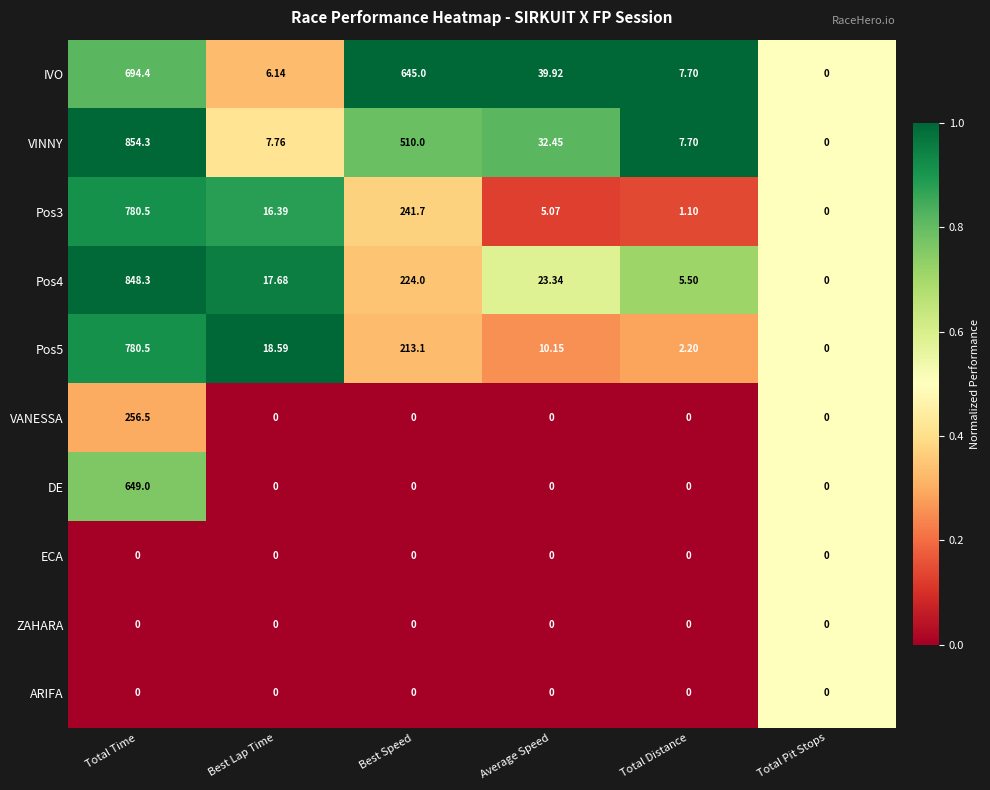

Where does the IVO series first go above 39?

Total Time